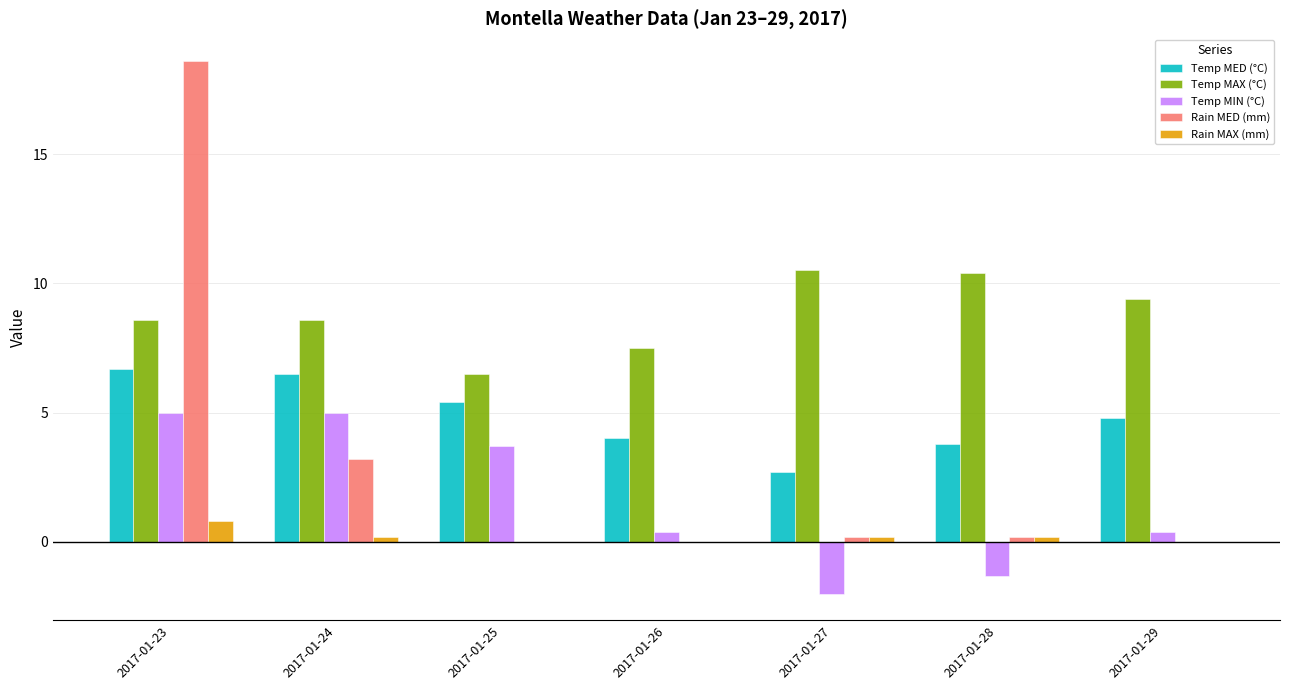

At which category is the sum across all series the highest?

2017-01-23